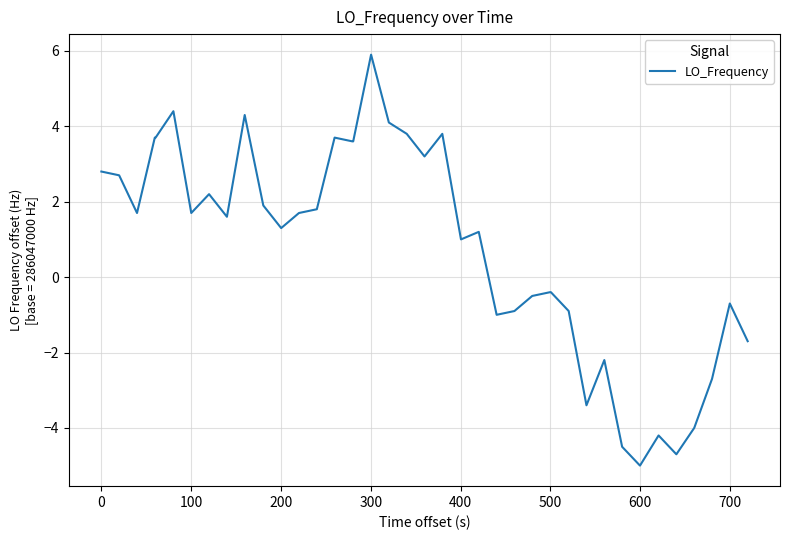

What is the minimum value shown in the chart?

-5.0